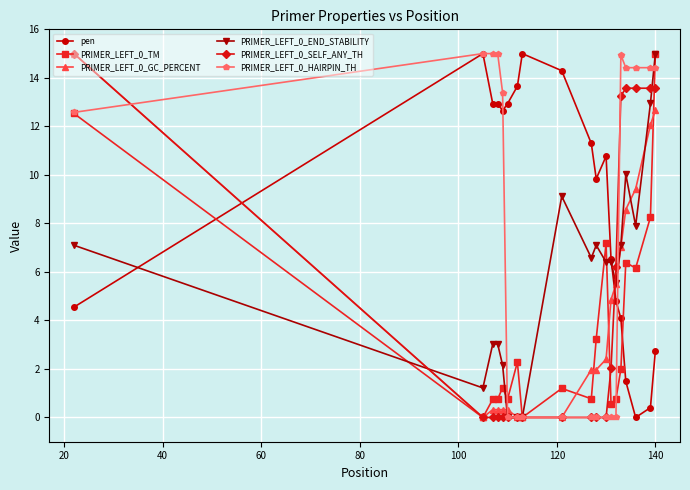

At how many categories does at least one series exceed 11?

15